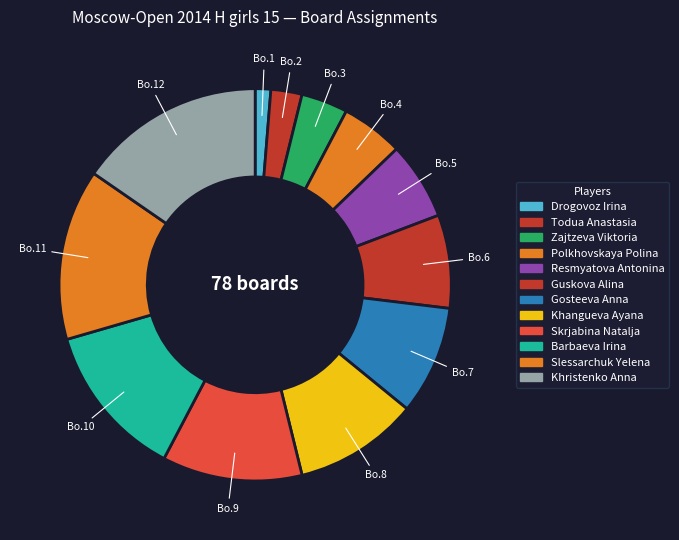

How much of the chart is everything except Skrjabina Natalja?

88.5%